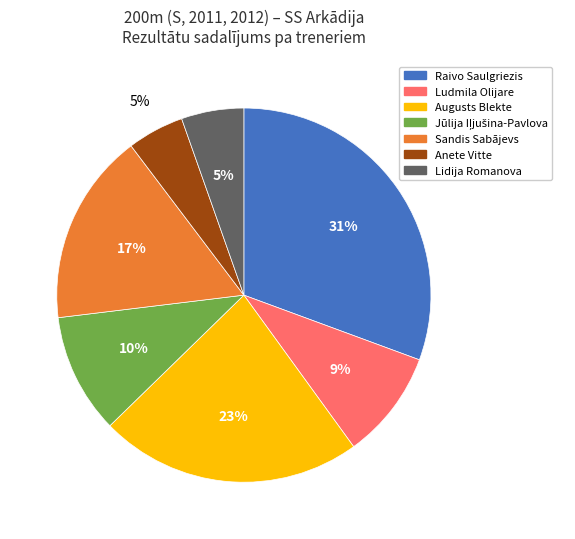

Does any single category account for the majority?

No